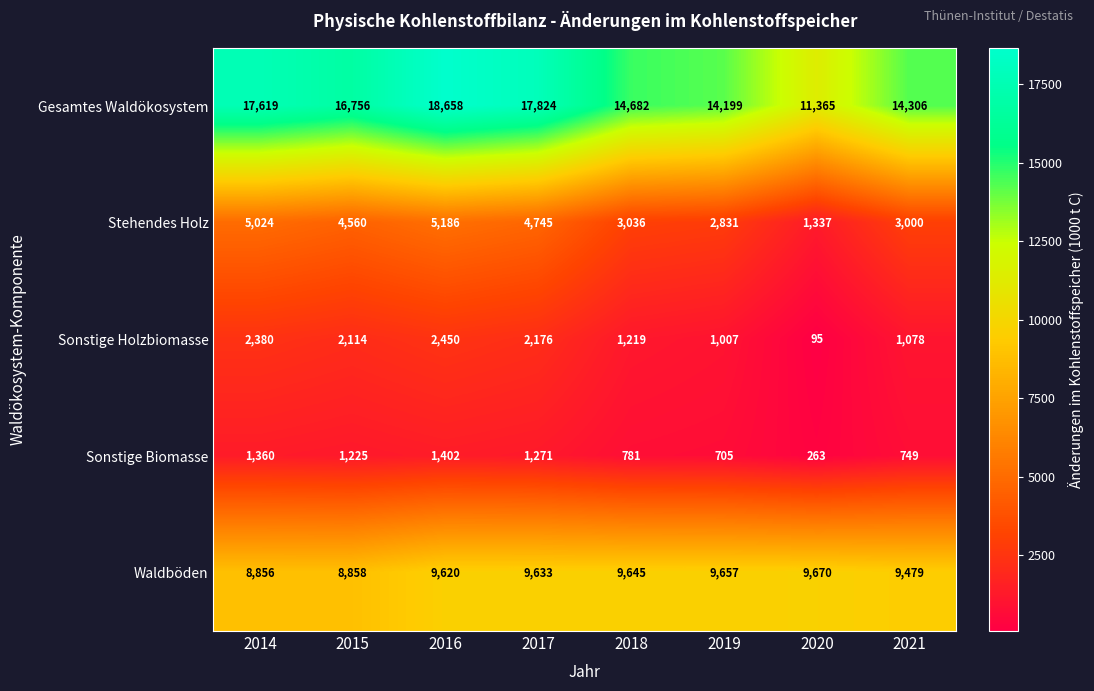

True or false: Gesamtes Waldökosystem has a value of 16756 at 2015.

True